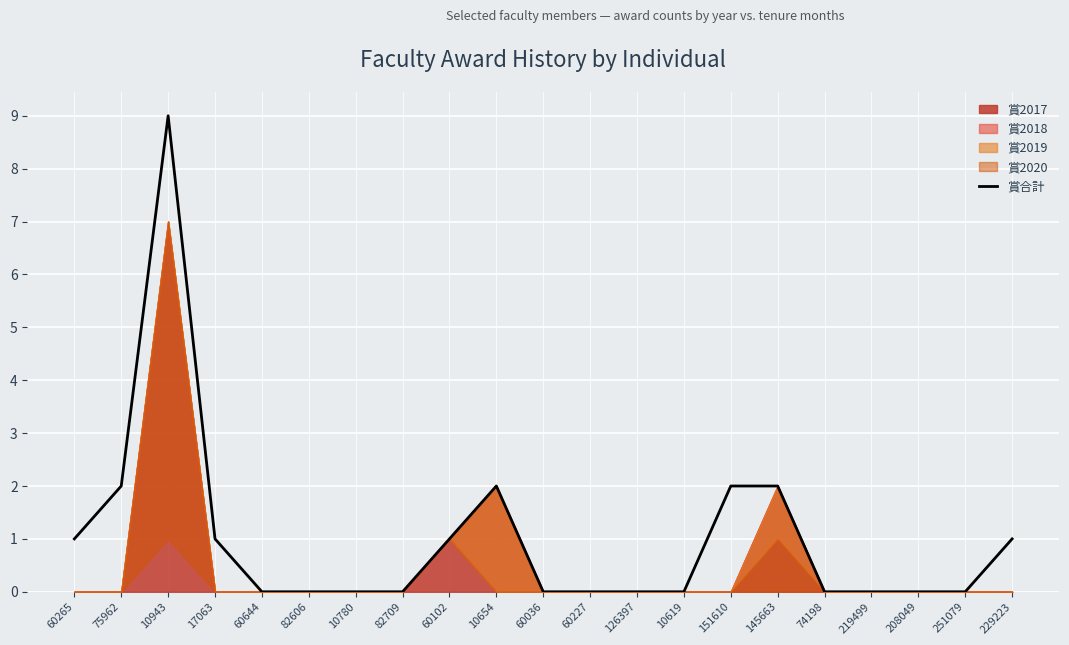

Reading right to left, transcribe all the data shown in this chart.

229223=1	251079=0	208049=0	219499=0	74198=0	145663=2	151610=2	10619=0	126397=0	60227=0	60036=0	10654=2	60102=1	82709=0	10780=0	82606=0	60644=0	17063=1	10943=9	75962=2	60265=1